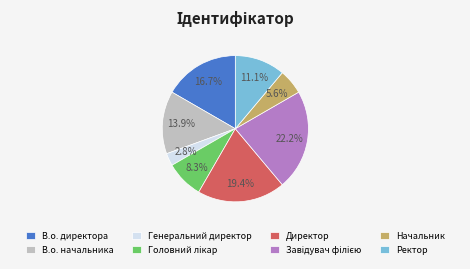

Does any single category account for the majority?

No